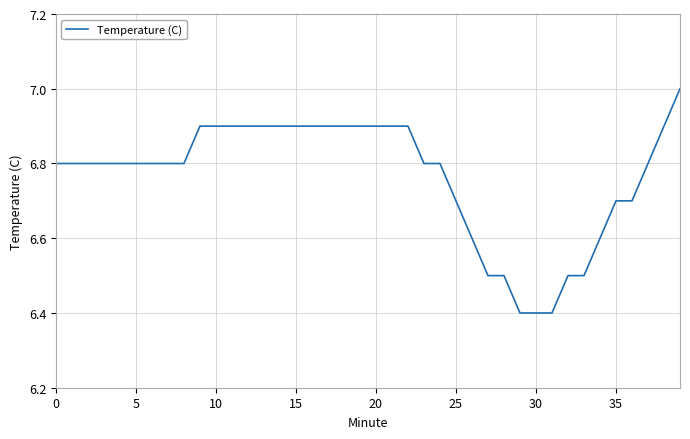

What is the smallest value displayed?

6.4